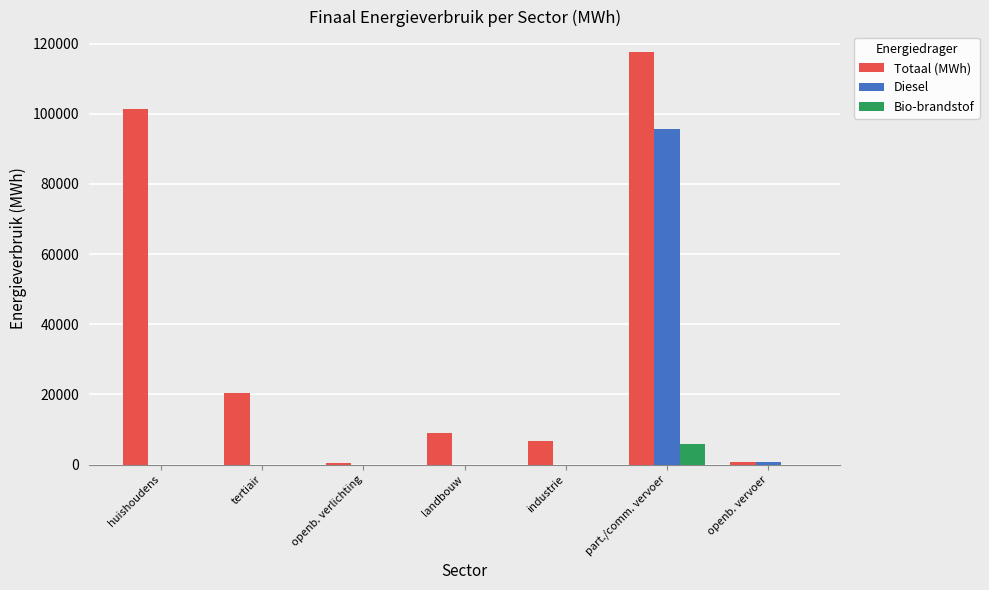

Which series has the largest total across all categories?

Totaal (MWh)